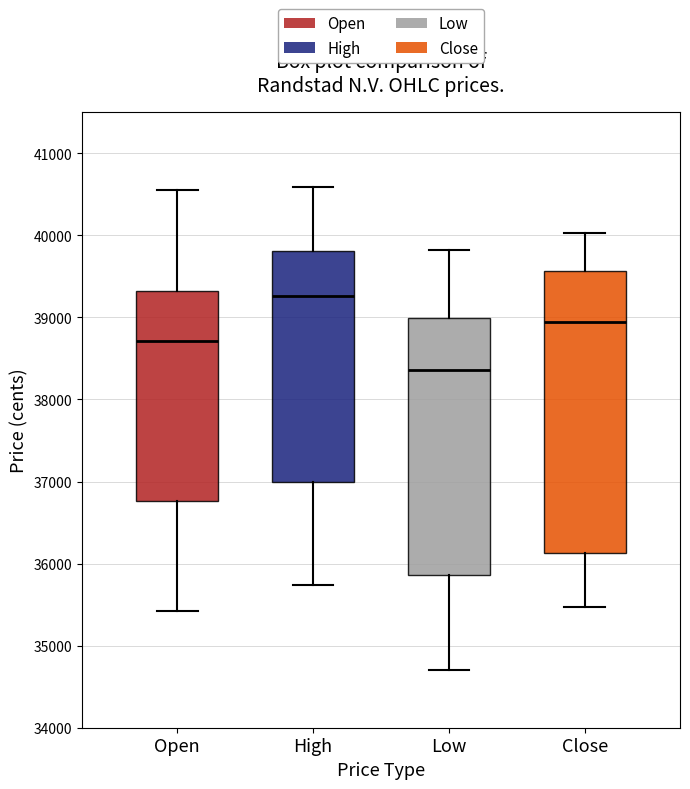

Comparing the boxes themselves (not the whiskers), which one is the tallest?

Close